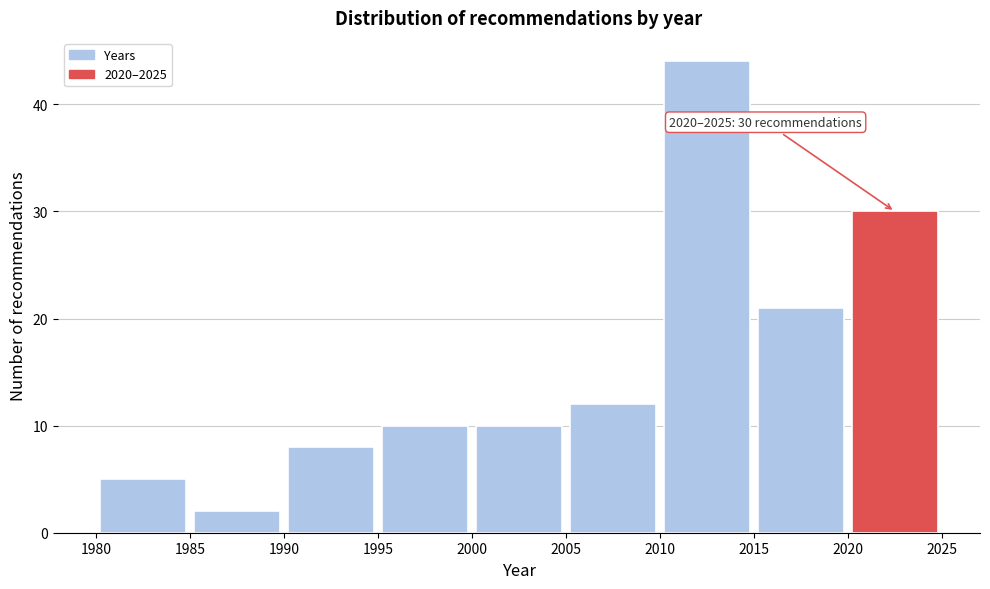

Over which range of the x-axis is the bar tallest?

2010 to 2015